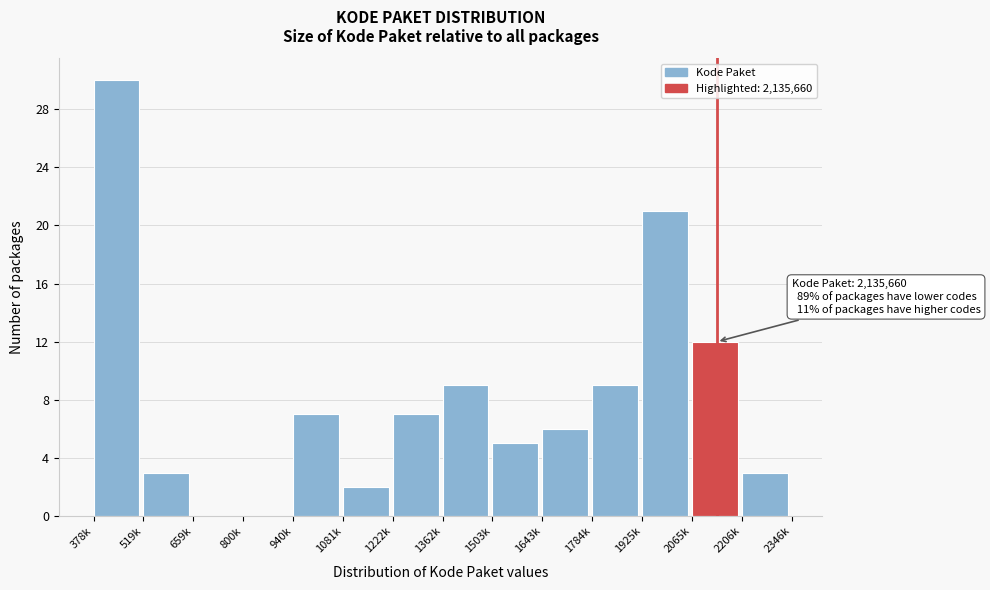

Reading left to right, extract all data points from this chart.

378k=30	519k=3	659k=0	800k=0	940k=7	1081k=2	1222k=7	1362k=9	1503k=5	1643k=6	1784k=9	1925k=21	2065k=12	2206k=3